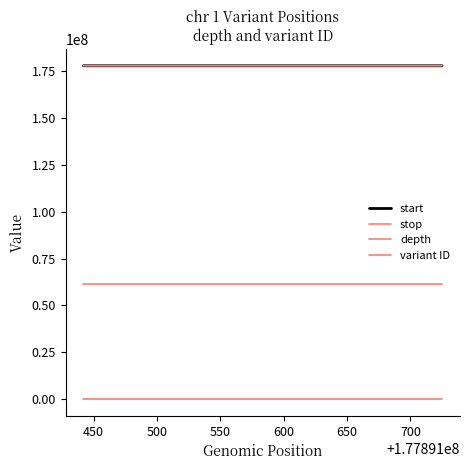

Which label corresponds to the smallest value in the chart?

450